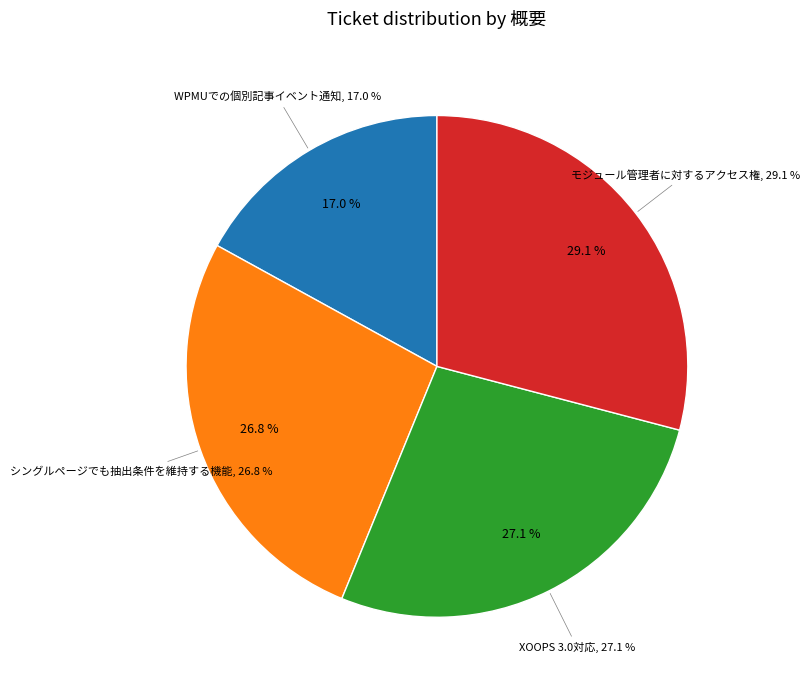

Which category has the biggest portion of the pie?

モジュール管理者に対するアクセス権